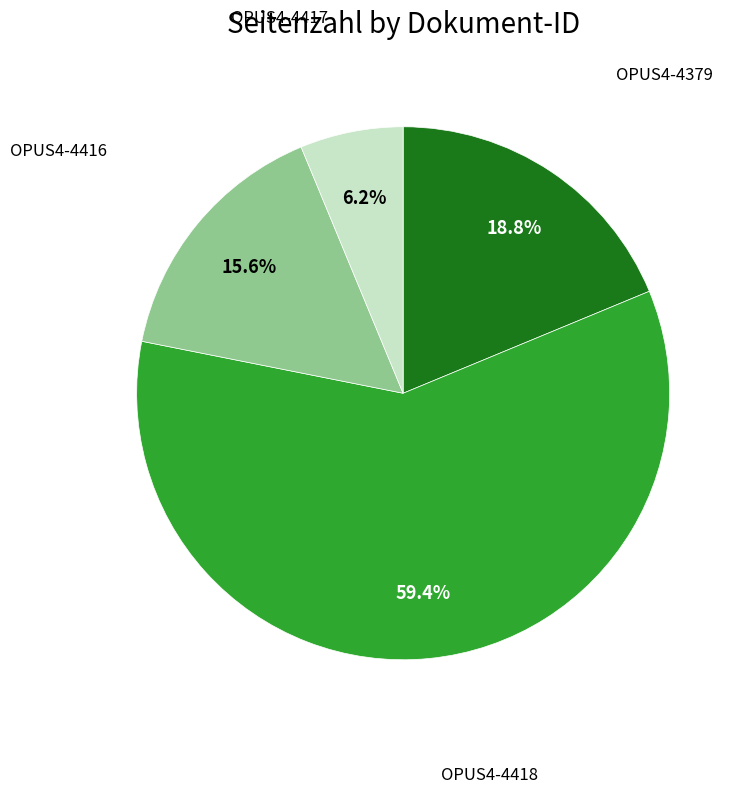

Does any single category account for the majority?

Yes